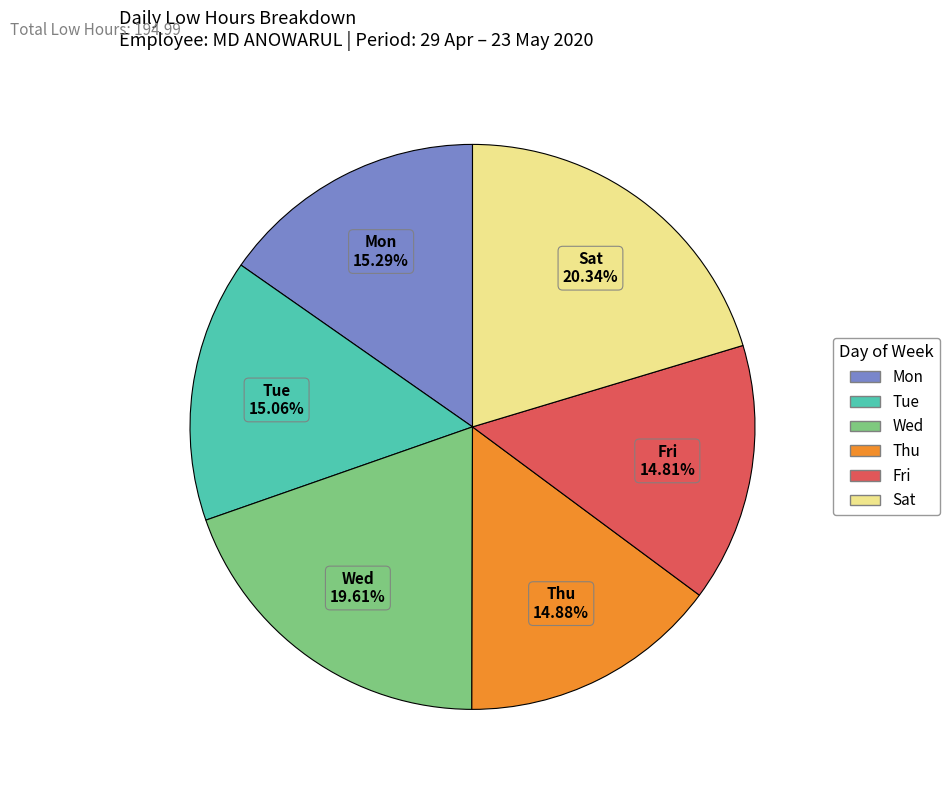

Does any single category account for the majority?

No